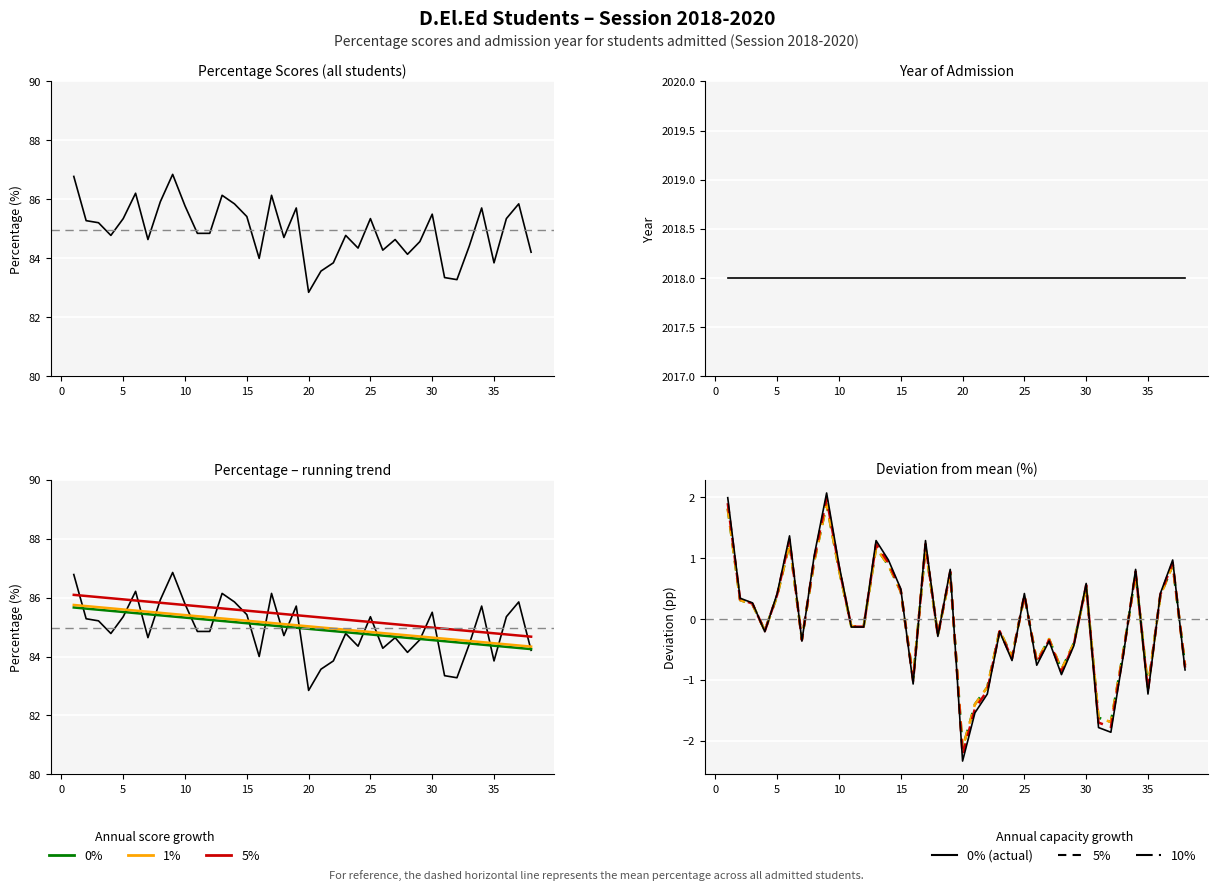

What is the change in value from 25 to 38?

-1.1